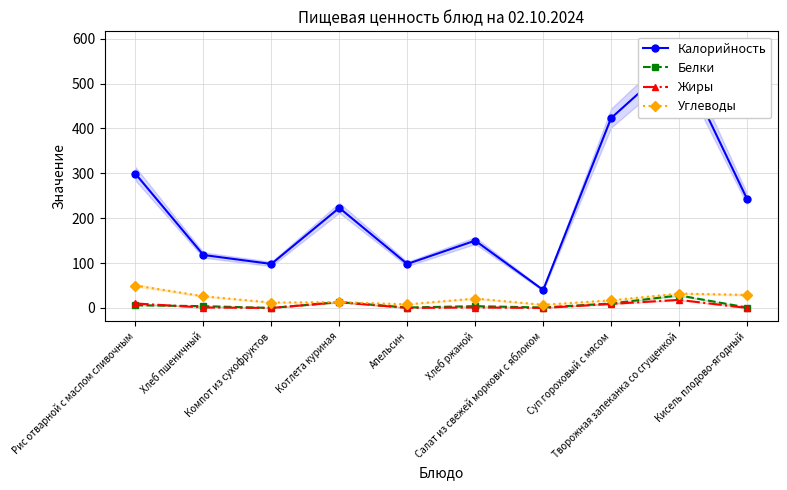

Between which two adjacent categories do Белки and Жиры first intersect?

Рис отварной с маслом сливочным and Хлеб пшеничный